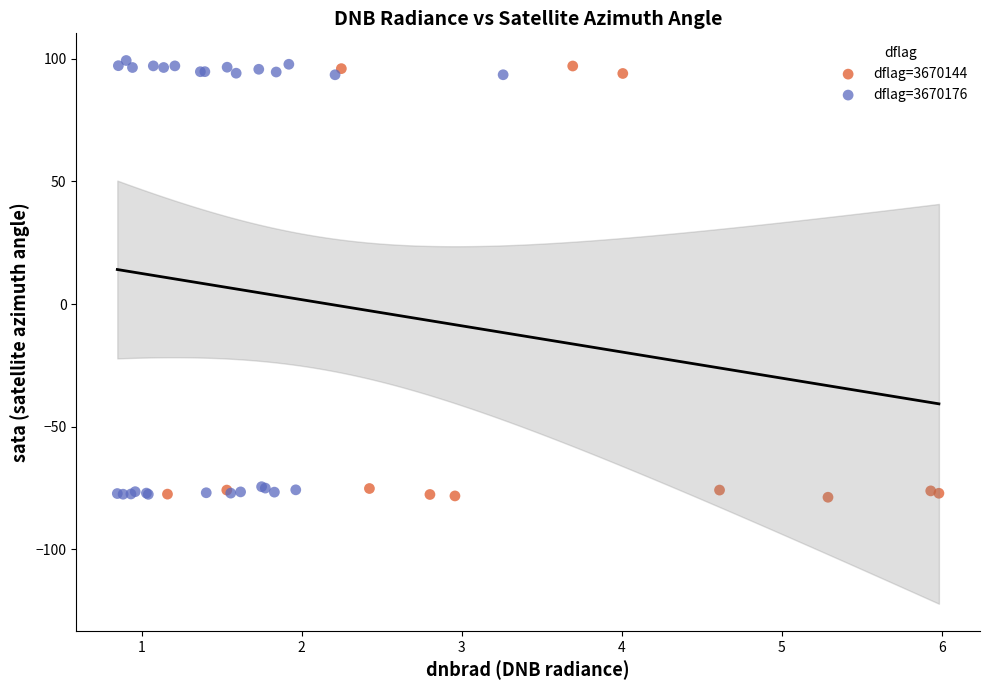

What are all the series names shown in the legend?

dflag=3670144, dflag=3670176